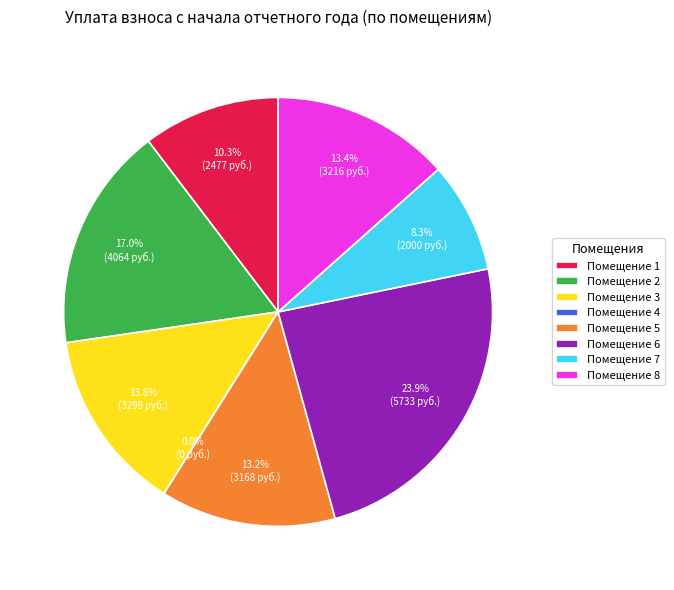

What portion of the pie excludes Помещение 5?

86.8%